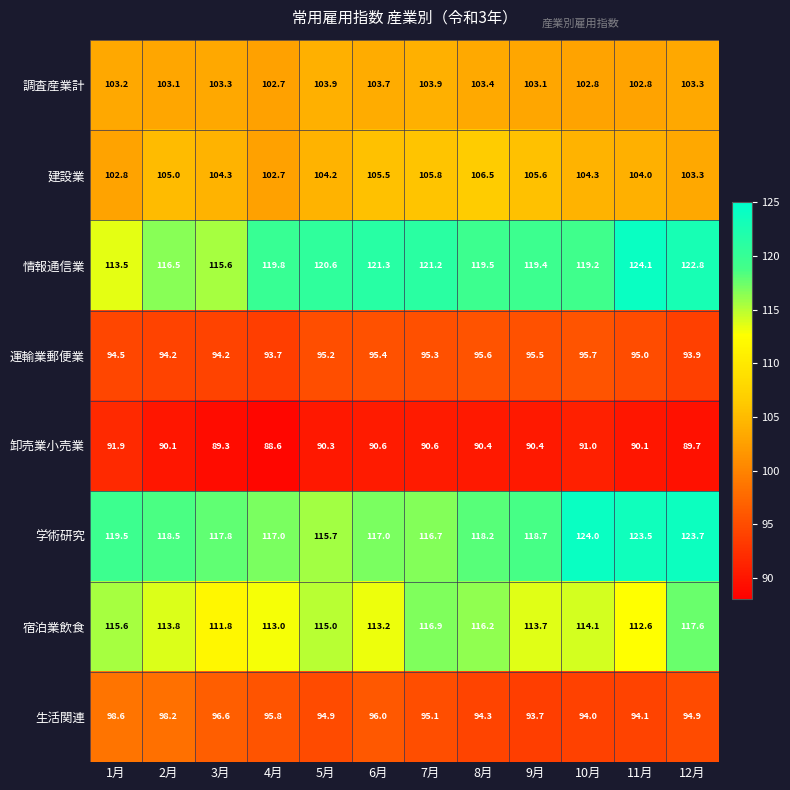

What is the sum of all 運輸業郵便業 values?

1138.2